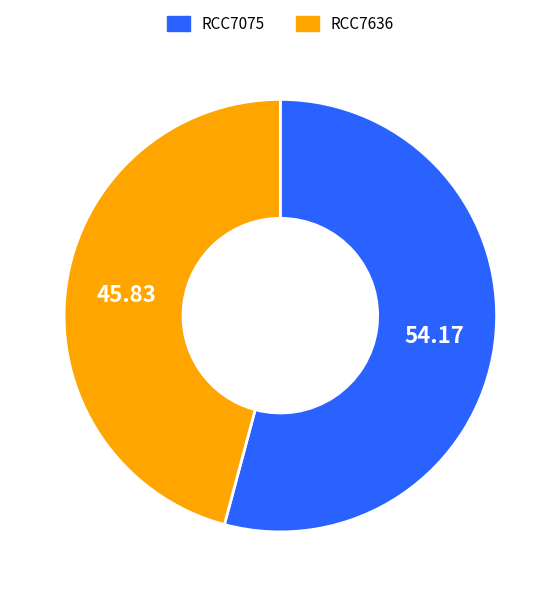

Which slice is the smallest?

RCC7636